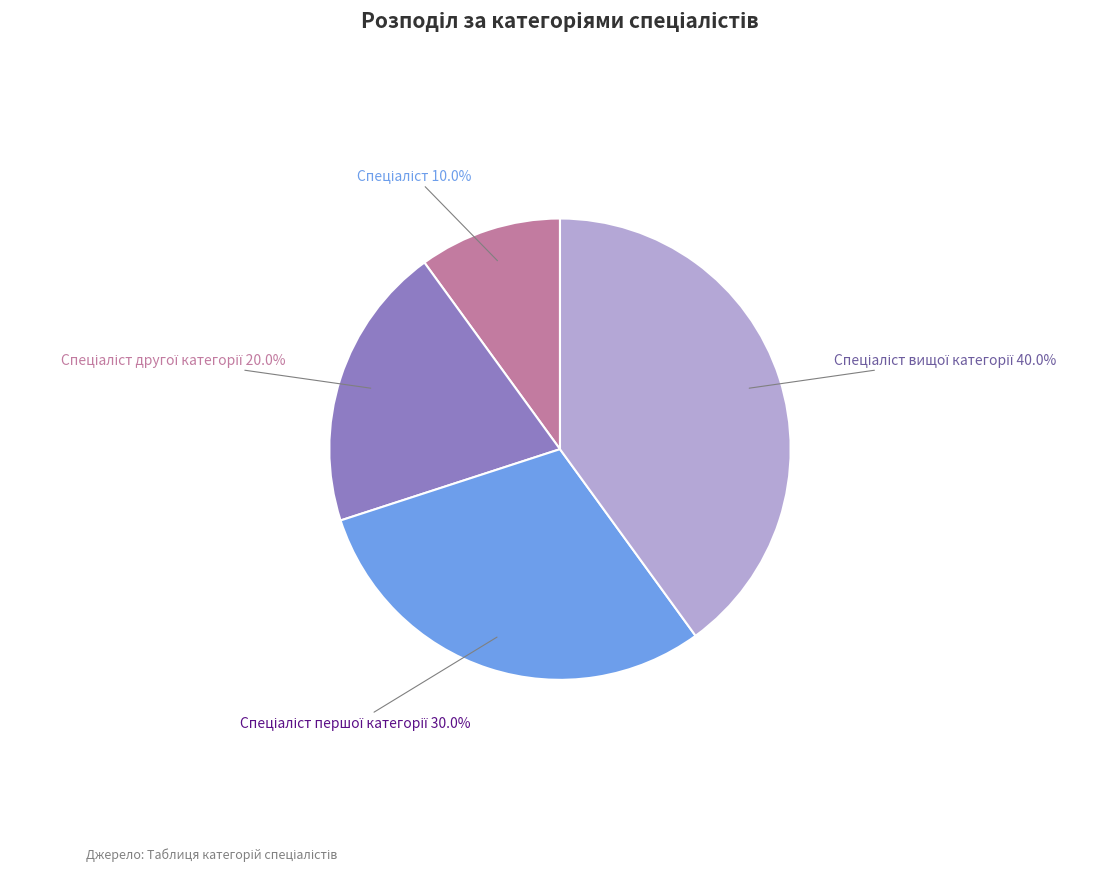

Does any single category account for the majority?

No